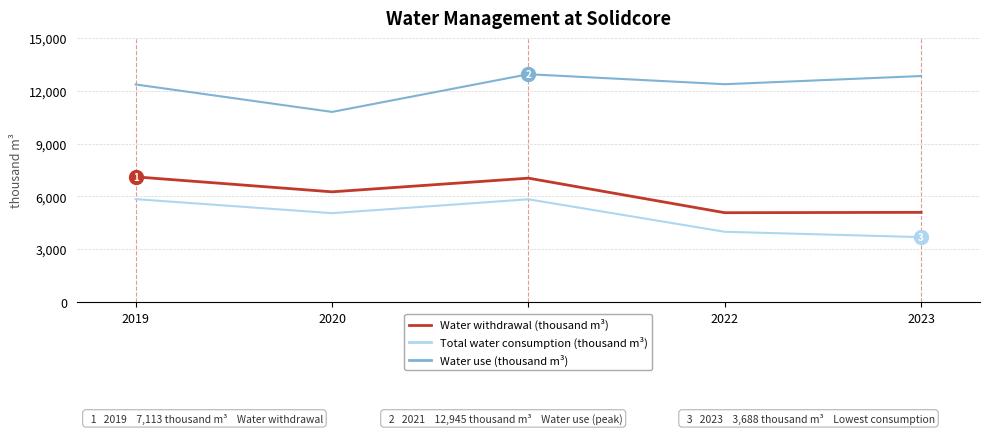

What is the difference between the highest and lowest values at 2022?

8386